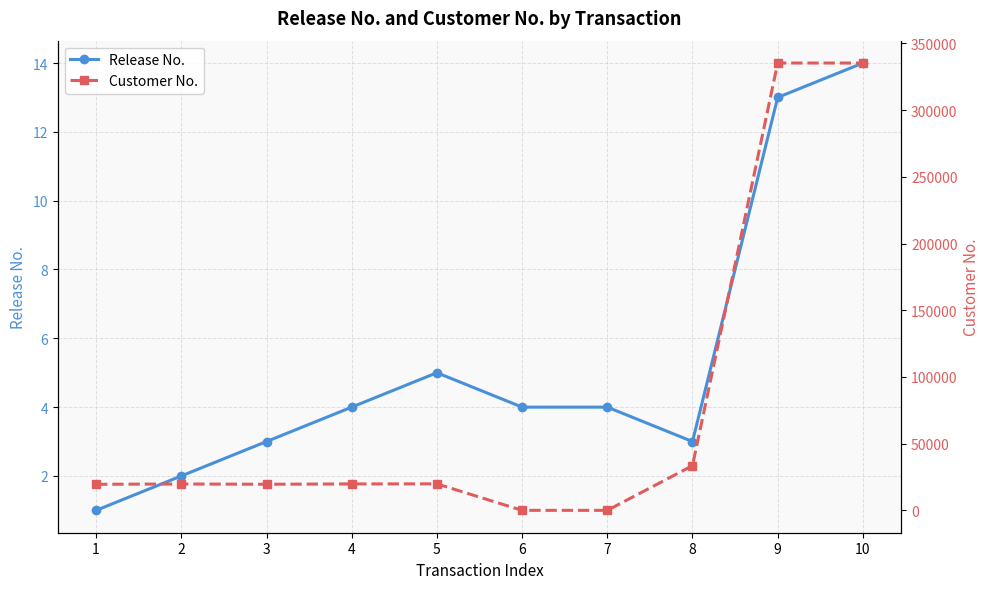

List the labels in order of Release No. value, largest first.

10, 9, 5, 4, 6, 7, 3, 8, 2, 1